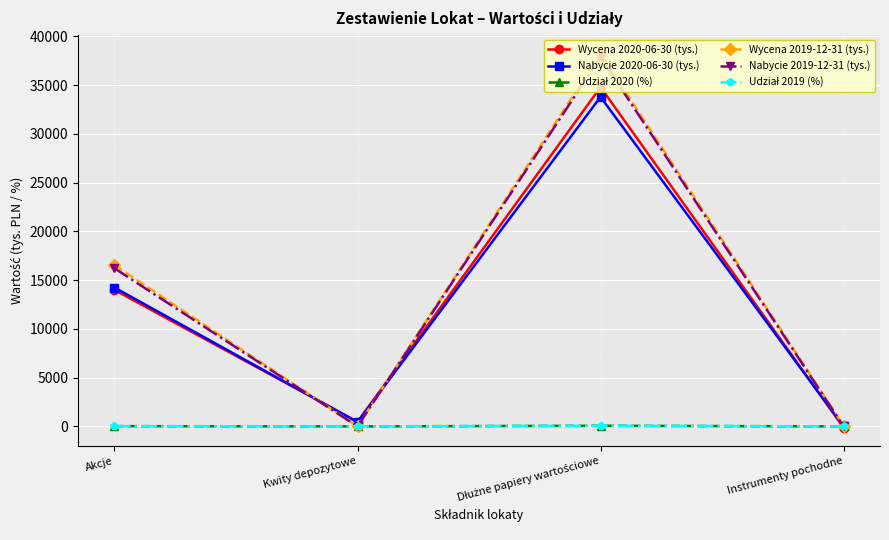

Which series has the widest spread of values?

Wycena 2019-12-31 (tys.)